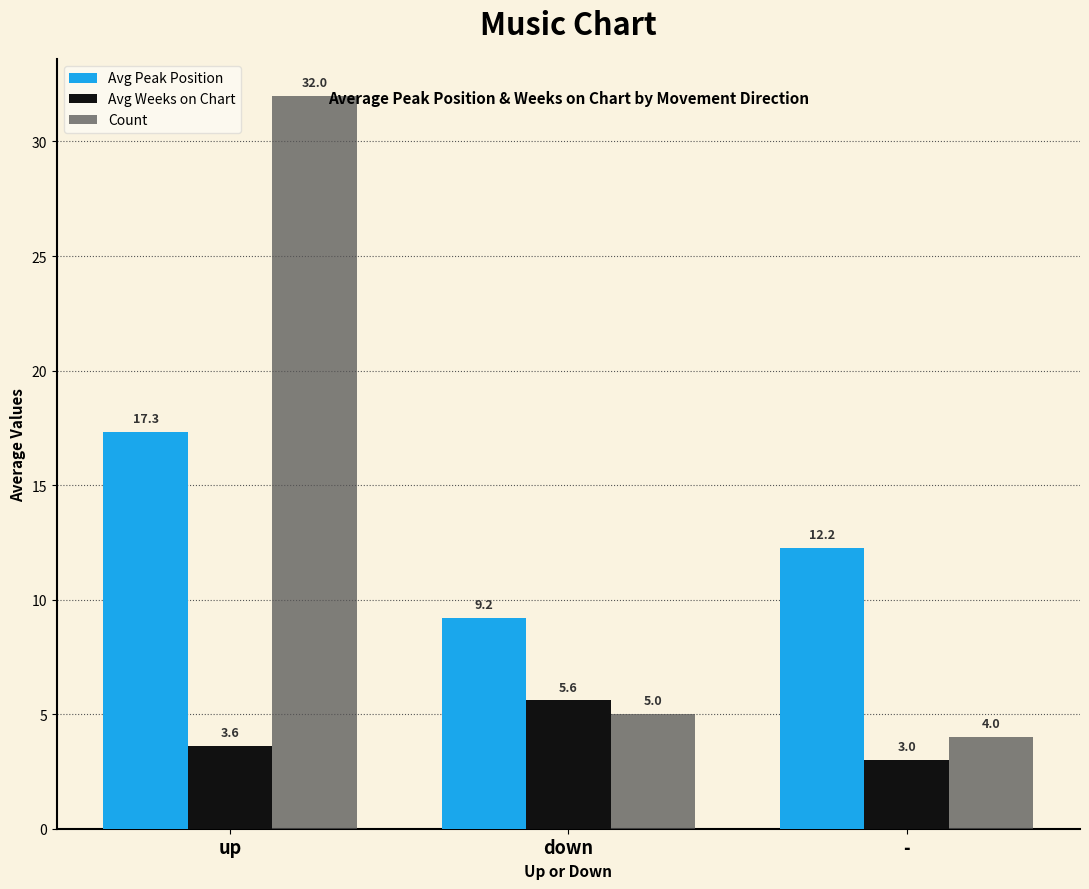

What is the label of the 2nd bar from the left?

down